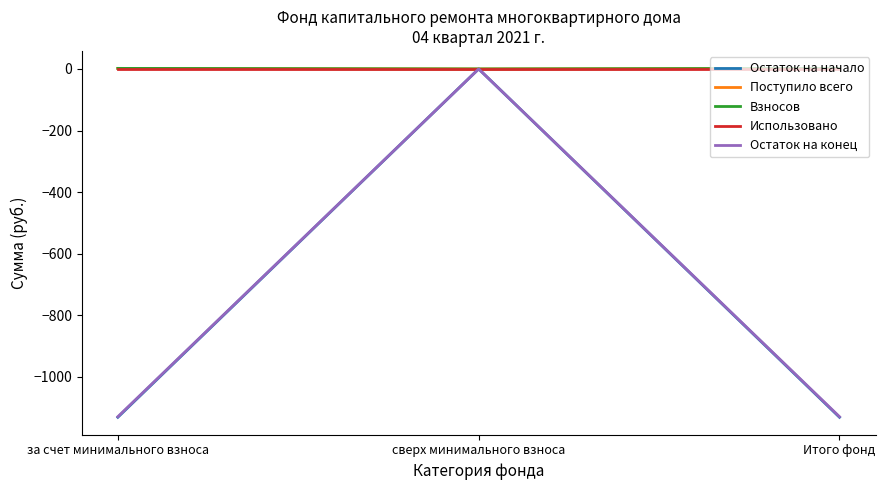

Where is Остаток на конец nearest to the value -564?

сверх минимального взноса